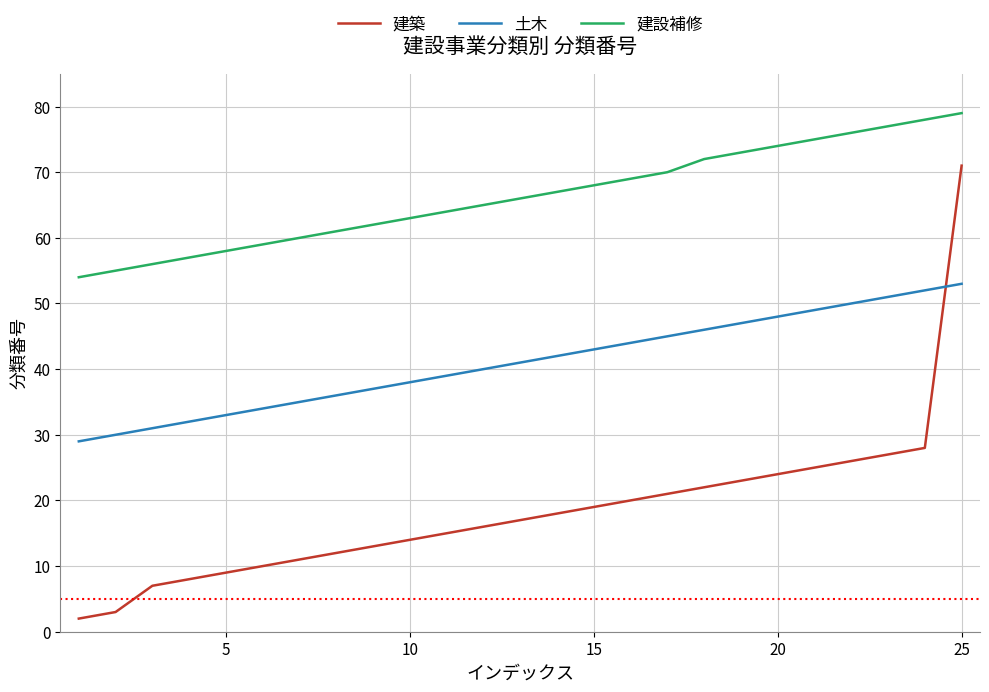

Which series has the widest spread of values?

建築